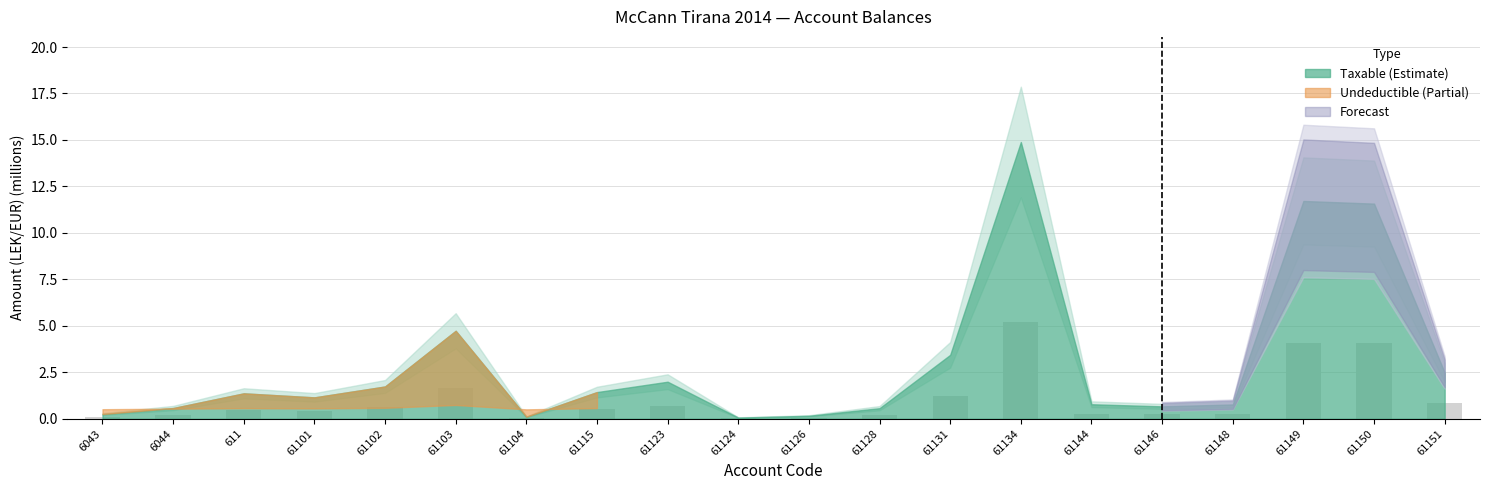

Are the bars horizontal?

No